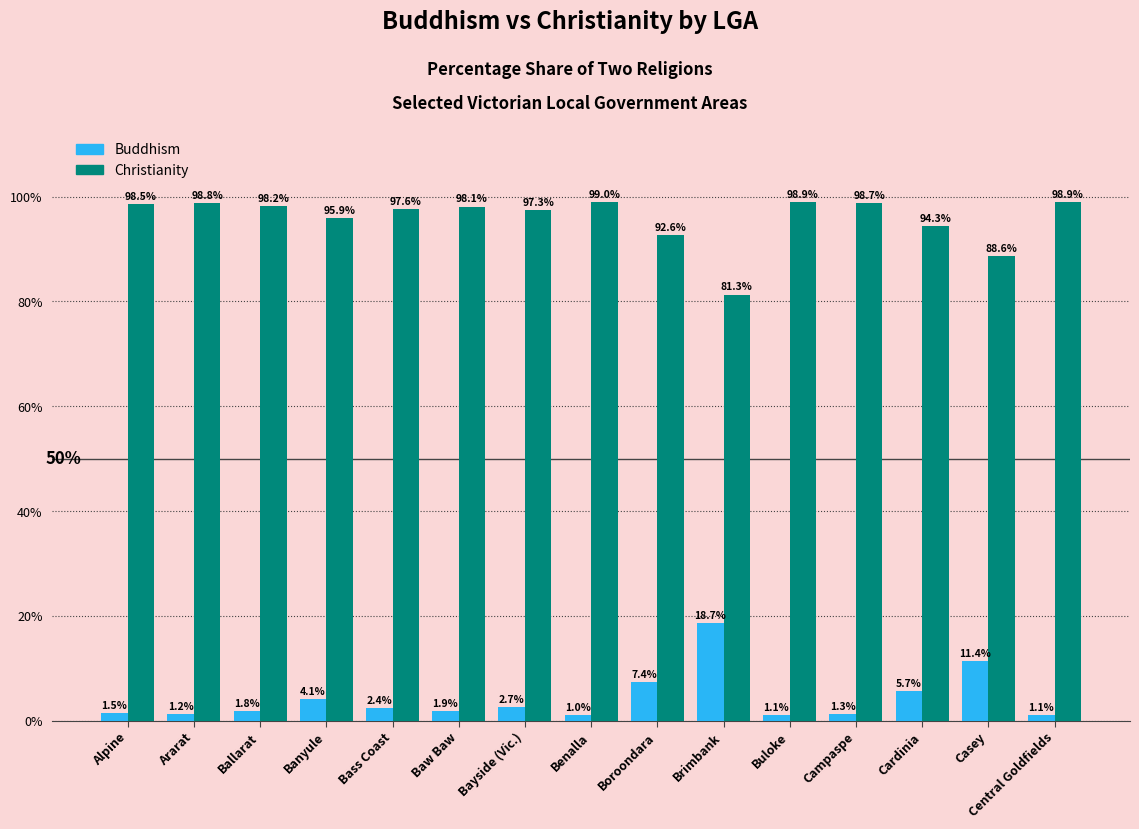

The value of Christianity at Baw Baw is 155.1. True or false?

False